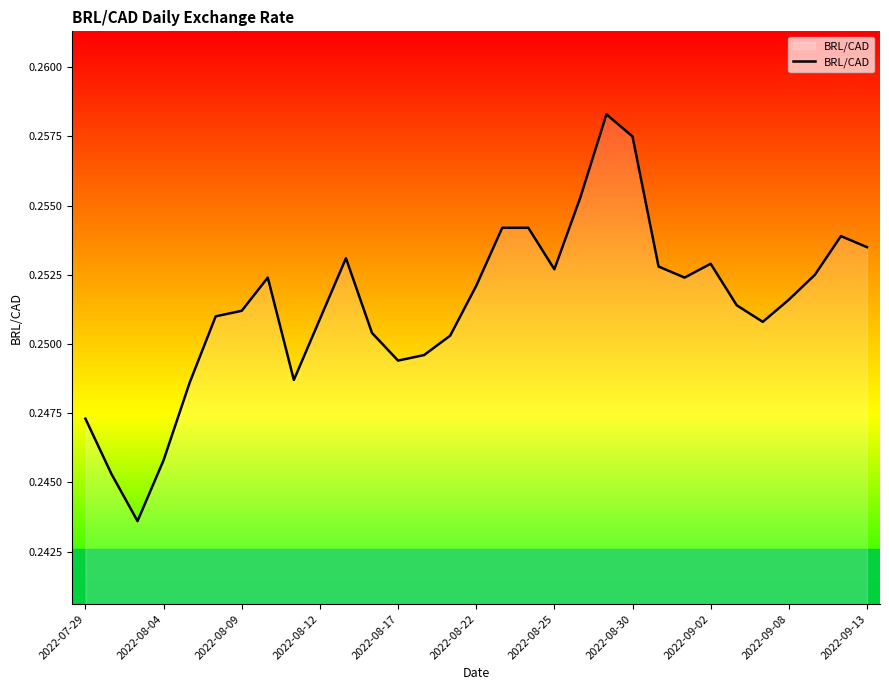

How many lines are shown in the chart?

1